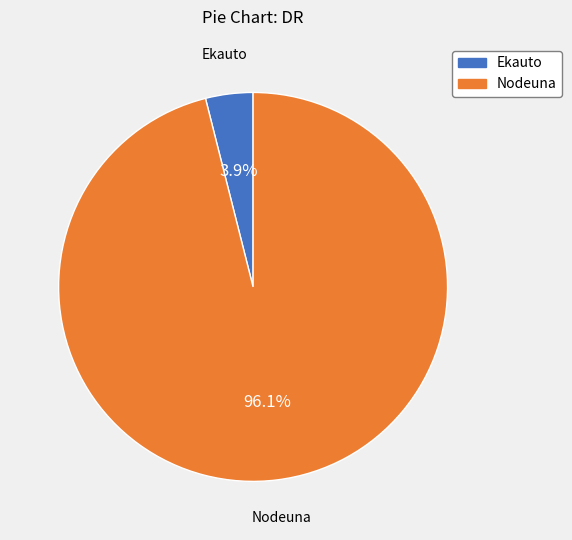

What is the largest slice in the pie chart?

Nodeuna